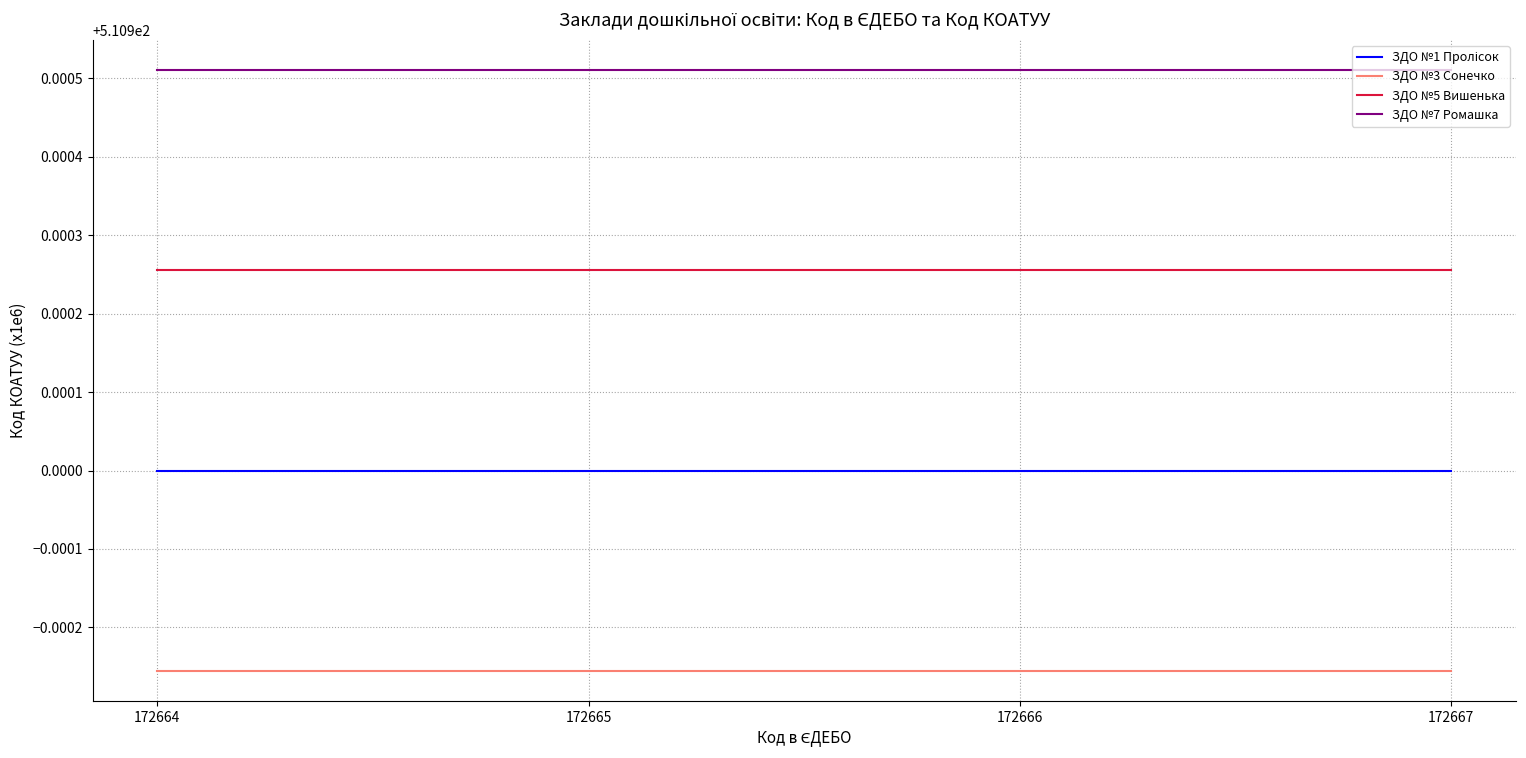

True or false: ЗДО №3 Сонечко has a value of 801.2 at 172664.

False